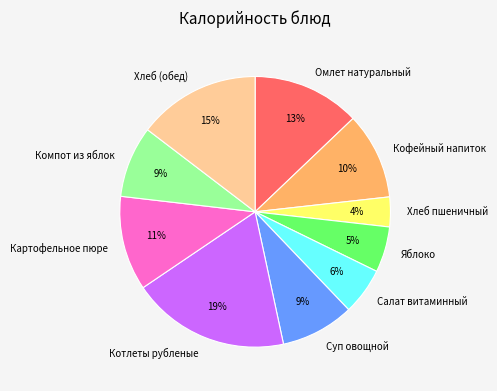

Between Омлет натуральный and Картофельное пюре, which is larger?

Омлет натуральный